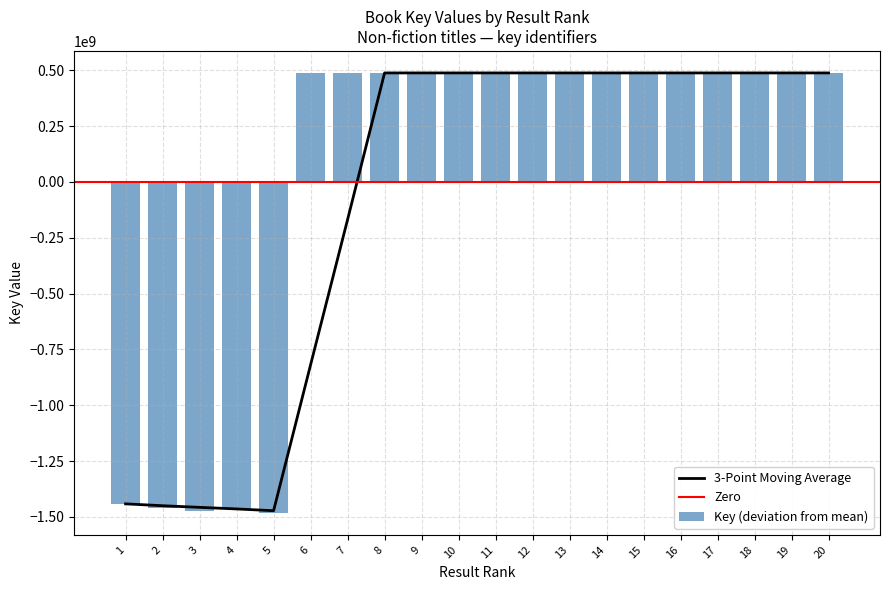

The chart shows a value of 826147885.9 at 12. True or false?

False